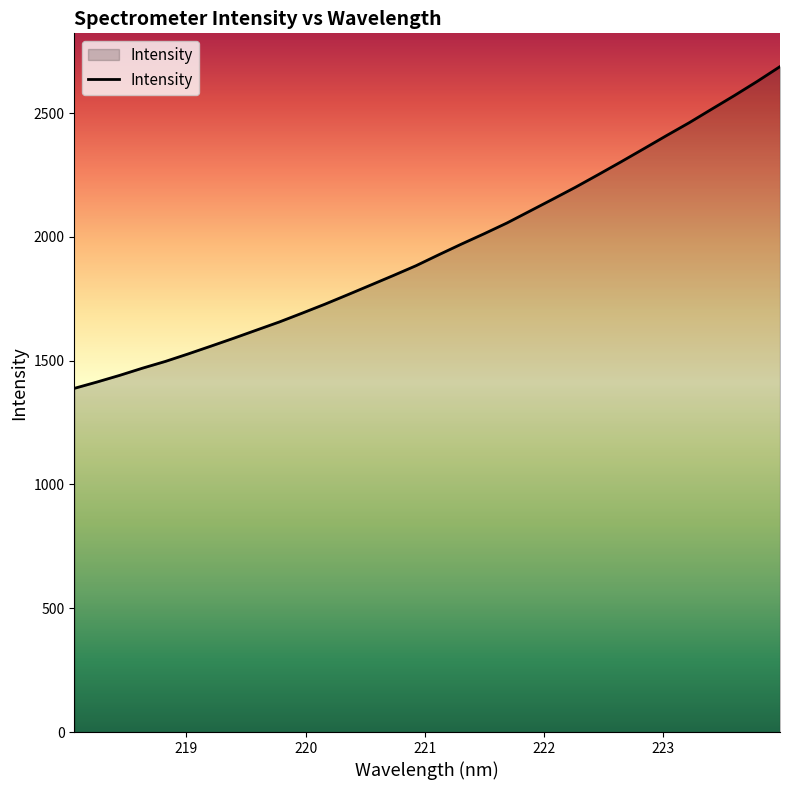

Reading left to right, extract all data points from this chart.

1388.2	1414.0	1441.0	1470.0	1497.2	1527.5	1558.9	1590.9	1623.7	1656.5	1692.1	1728.3	1766.4	1805.1	1844.0	1883.7	1928.0	1971.2	2013.1	2056.5	2104.2	2152.0	2200.4	2251.2	2302.8	2355.6	2408.9	2461.0	2516.4	2571.4	2628.4	2688.0